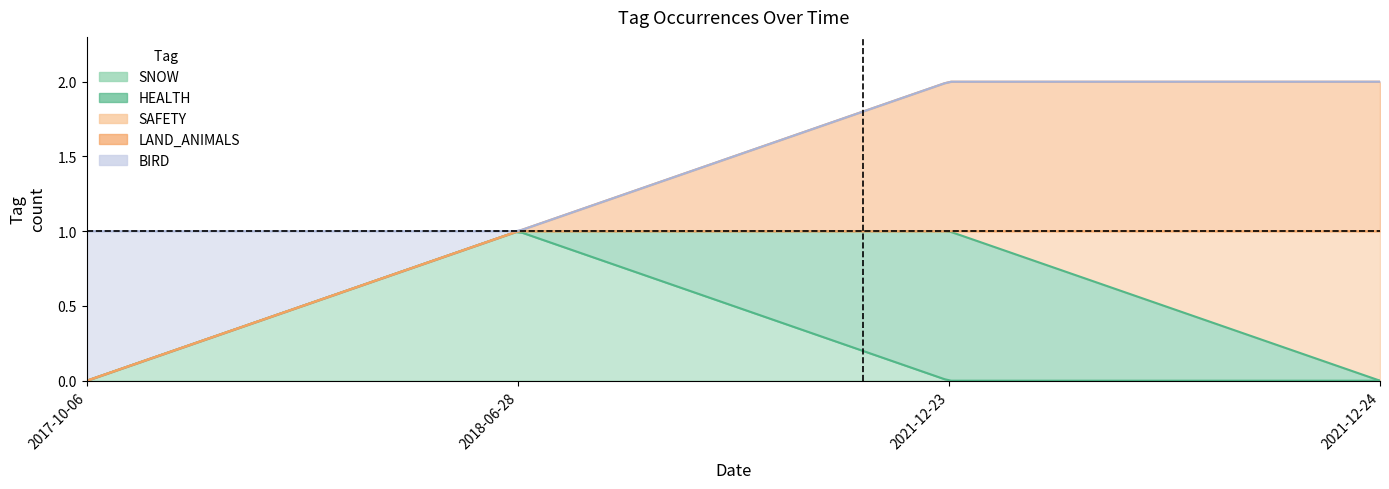

True or false: BIRD and SNOW cross at least once.

True